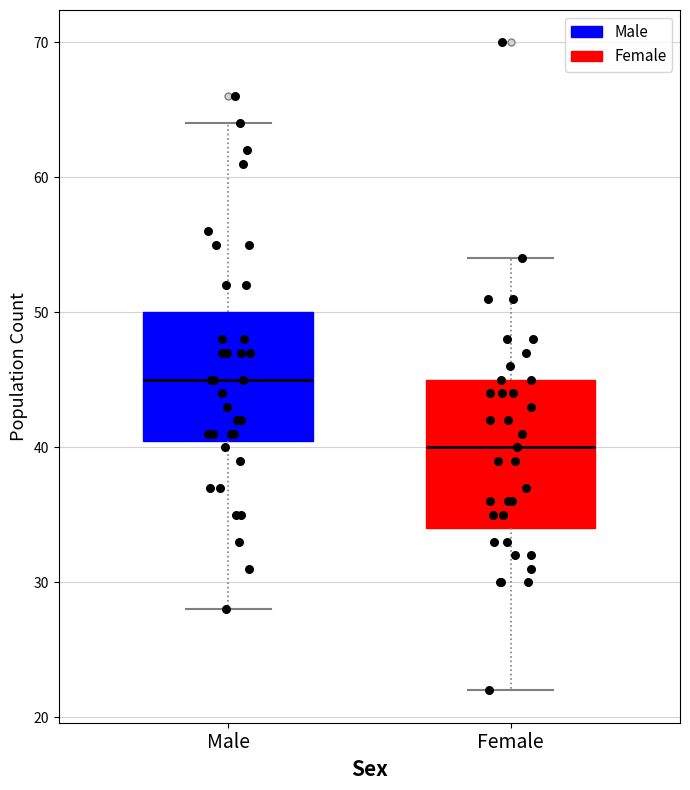

Comparing the boxes themselves (not the whiskers), which one is the tallest?

Female